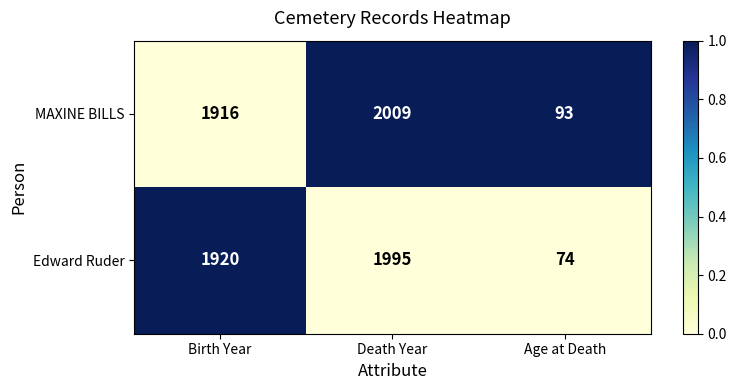

Reading left to right, transcribe all the data shown in this chart.

MAXINE BILLS: 1916	2009	93
Edward Ruder: 1920	1995	74